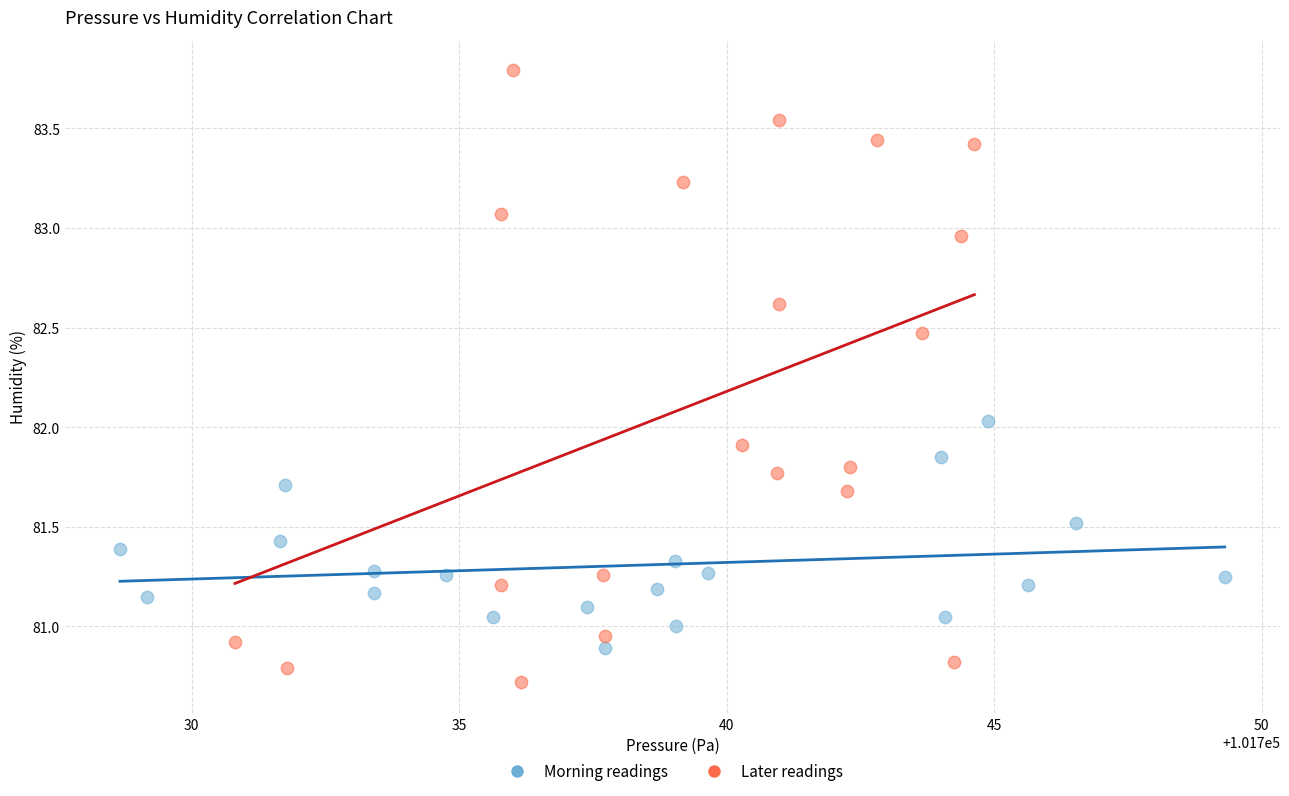

Which series reaches the maximum Y coordinate?

Later readings